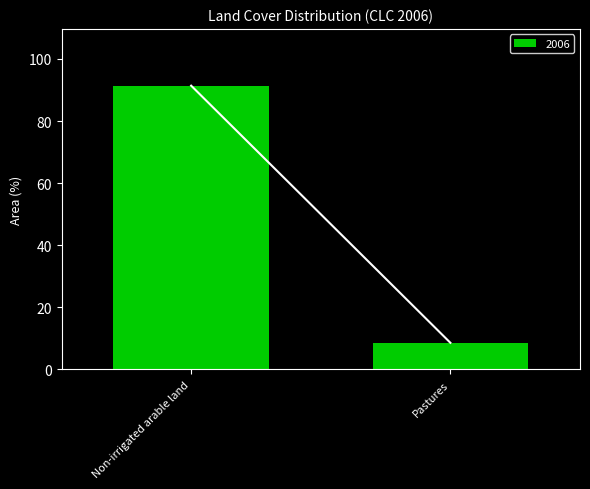

List the labels in order of value, largest first.

Non-irrigated arable land, Pastures